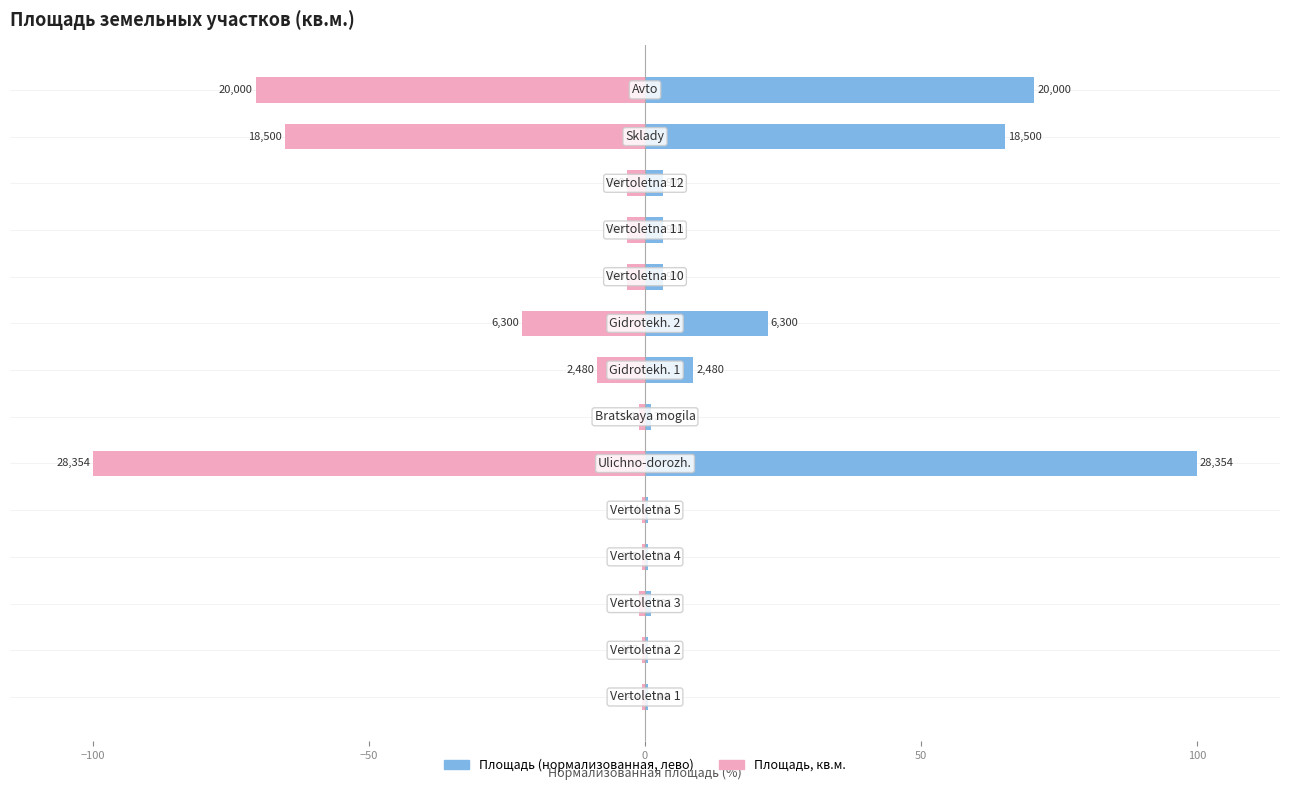

What is the sum of all Площадь (нормализованная, лево) values?

280.8